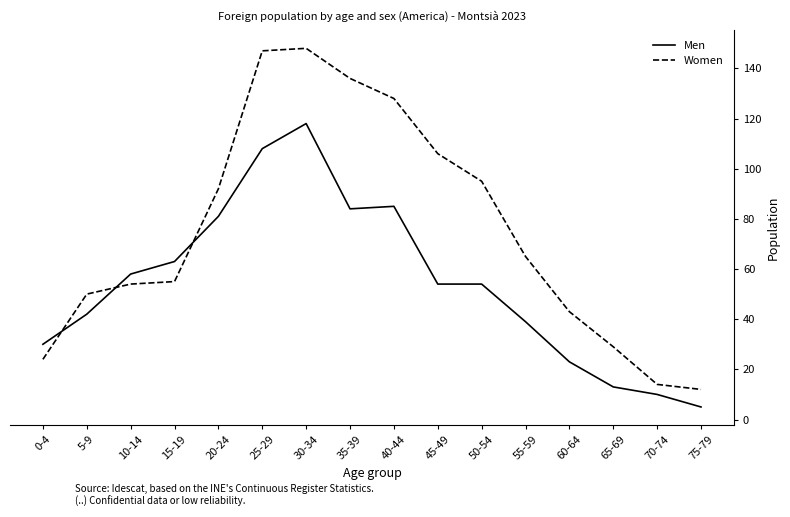

List the series in order of their peak value, lowest first.

Men, Women